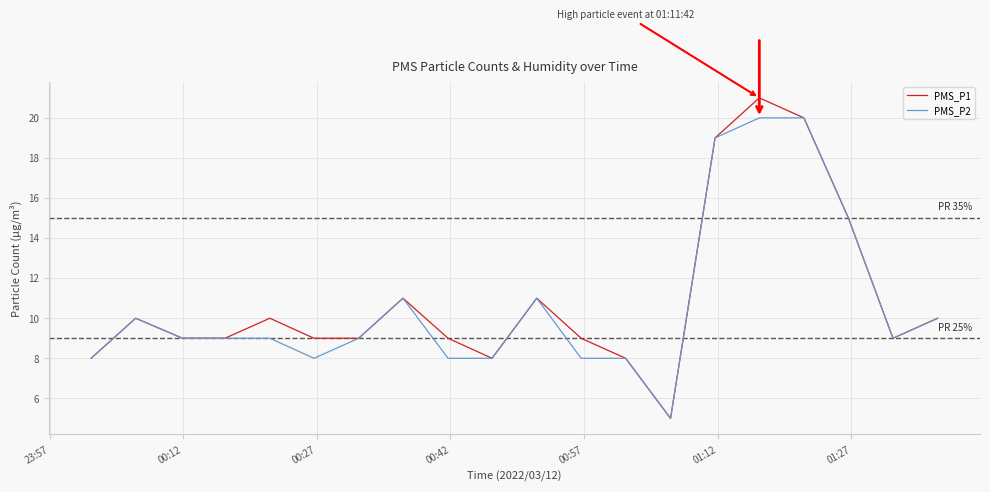

What is the minimum value for PMS_P1?

5